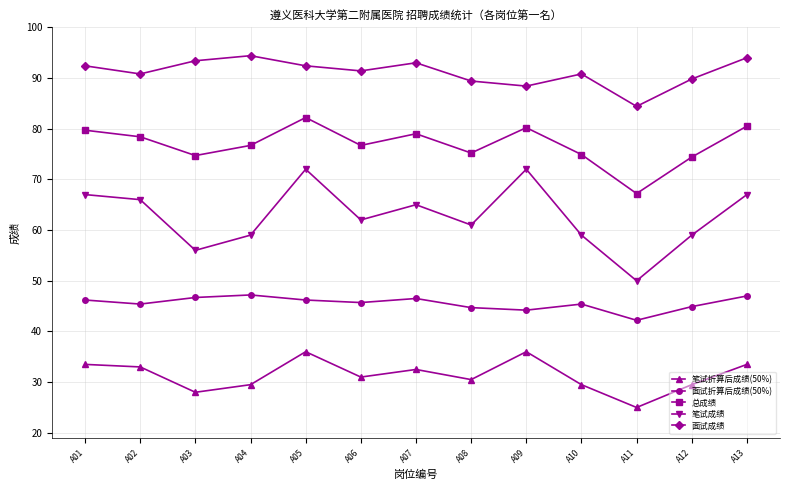

What is the difference between the highest and lowest values at A07?

60.5